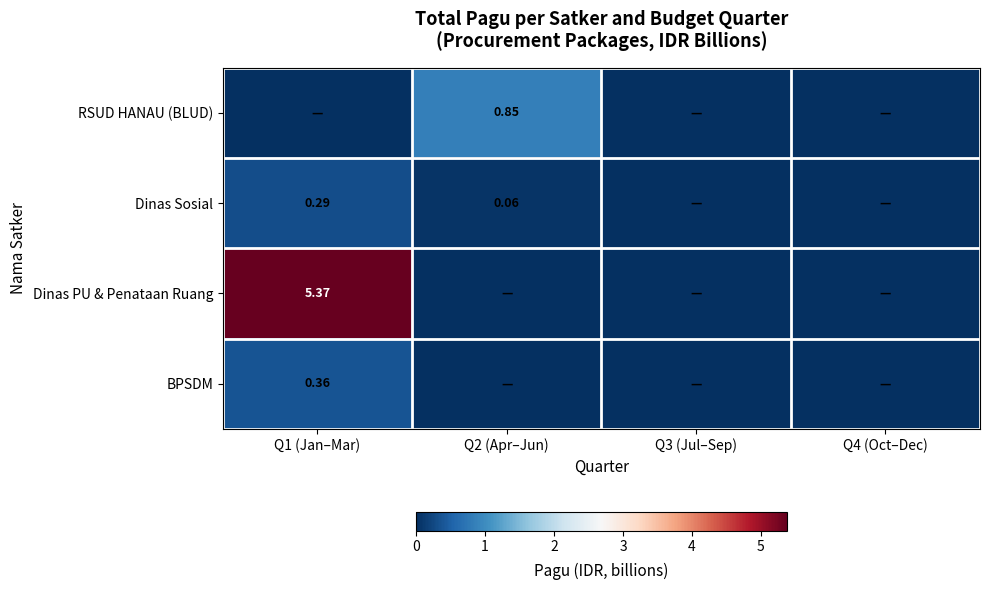

Is the value of Dinas PU & Penataan Ruang at Q1 (Jan–Mar) greater than the value of Dinas Sosial at Q2 (Apr–Jun)?

Yes